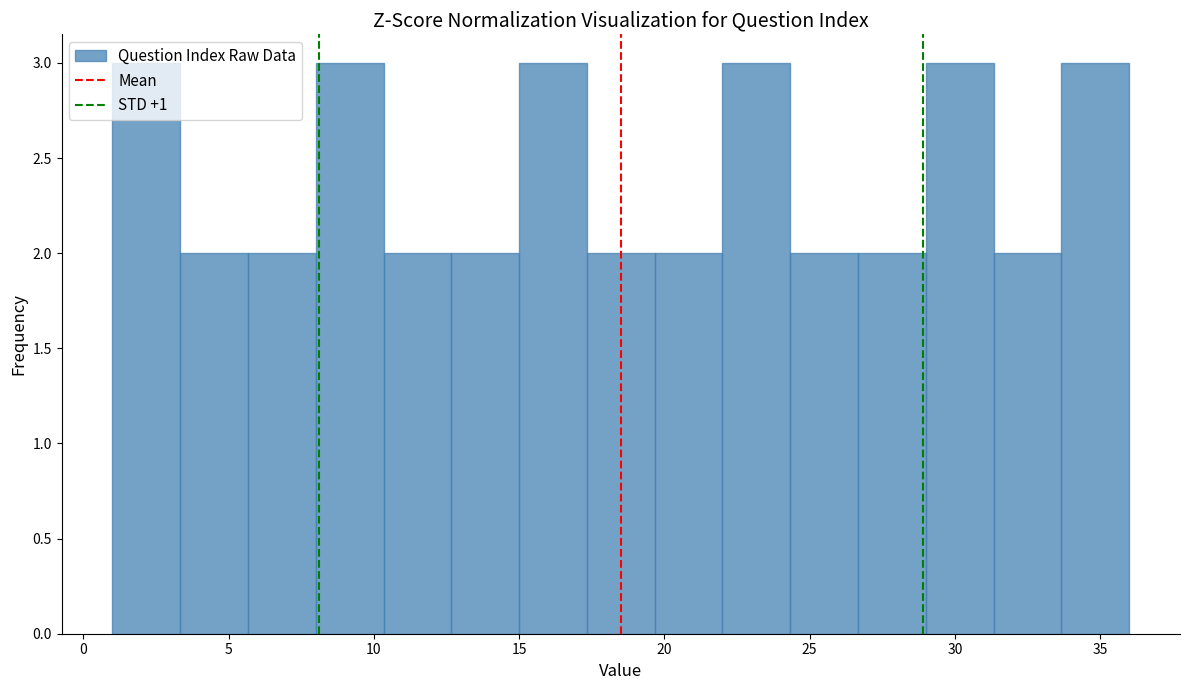

How tall is the bar that spans 15.0 to 17.5 on the x-axis? Neither the bar edges nor the heights are printed on the chart, so give them approximately, as read against the axes.

3